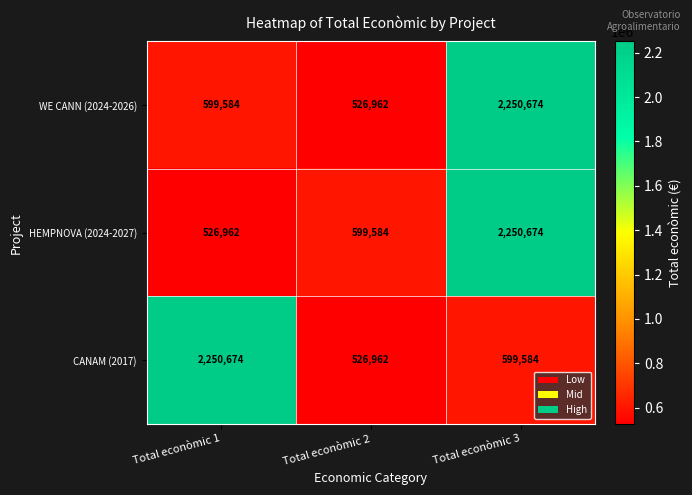

Reading right to left, what are all the values shown in this chart?

WE CANN (2024-2026): 2250674	526962	599584
HEMPNOVA (2024-2027): 2250674	599584	526962
CANAM (2017): 599584	526962	2250674